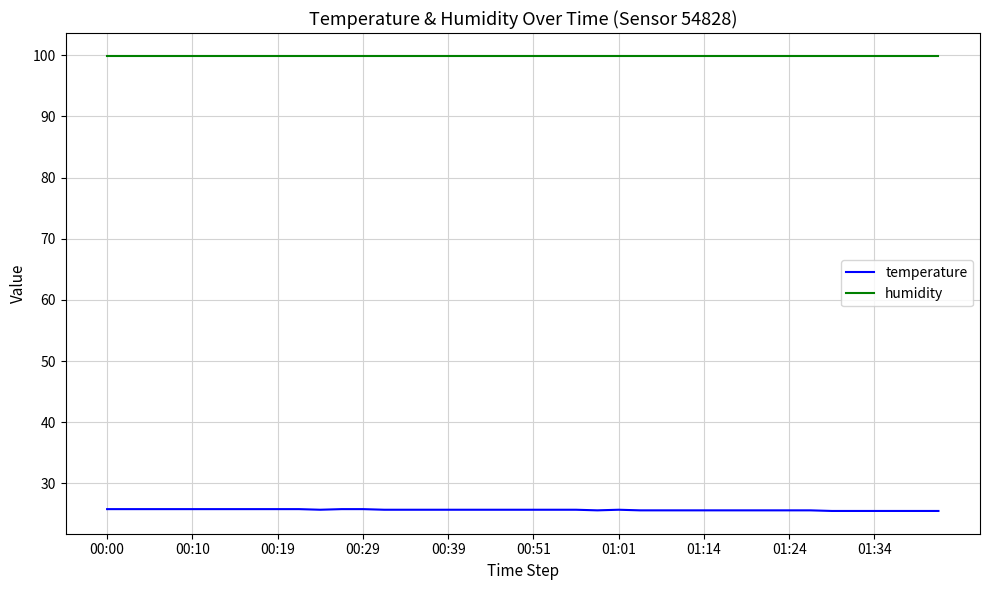

What is the maximum value for temperature?

25.8